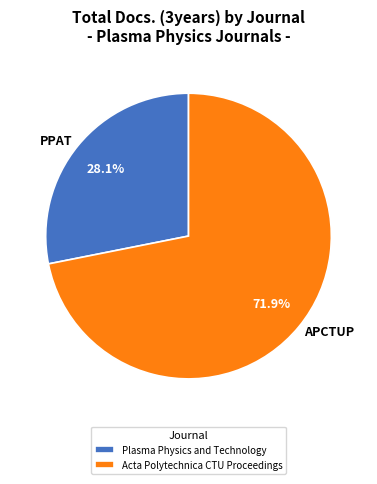

What is the smallest slice in the pie chart?

Plasma Physics and Technology